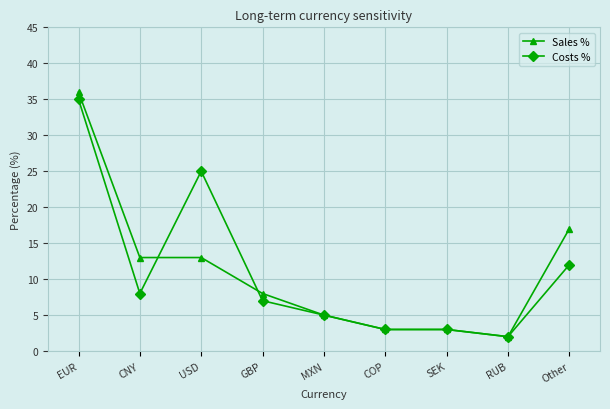

Where is the first local minimum for Costs %?

CNY